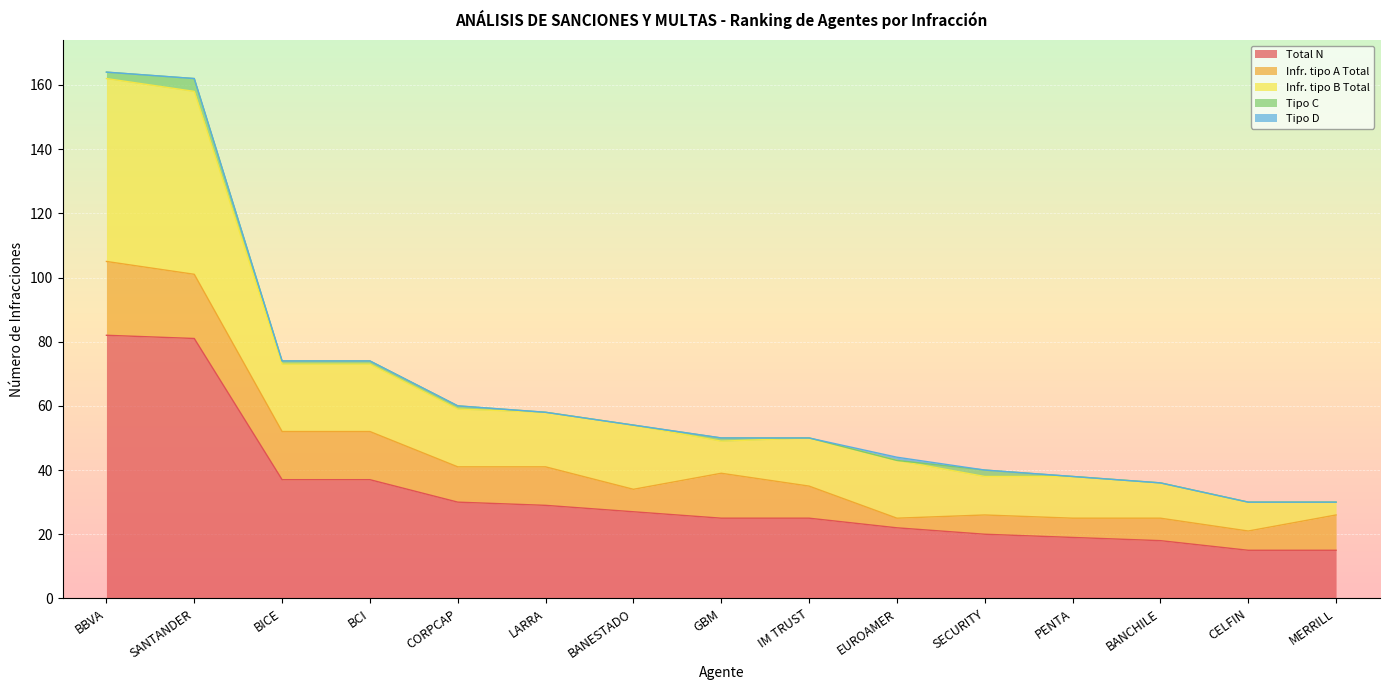

What is the total value across all series at CORPCAP?

60